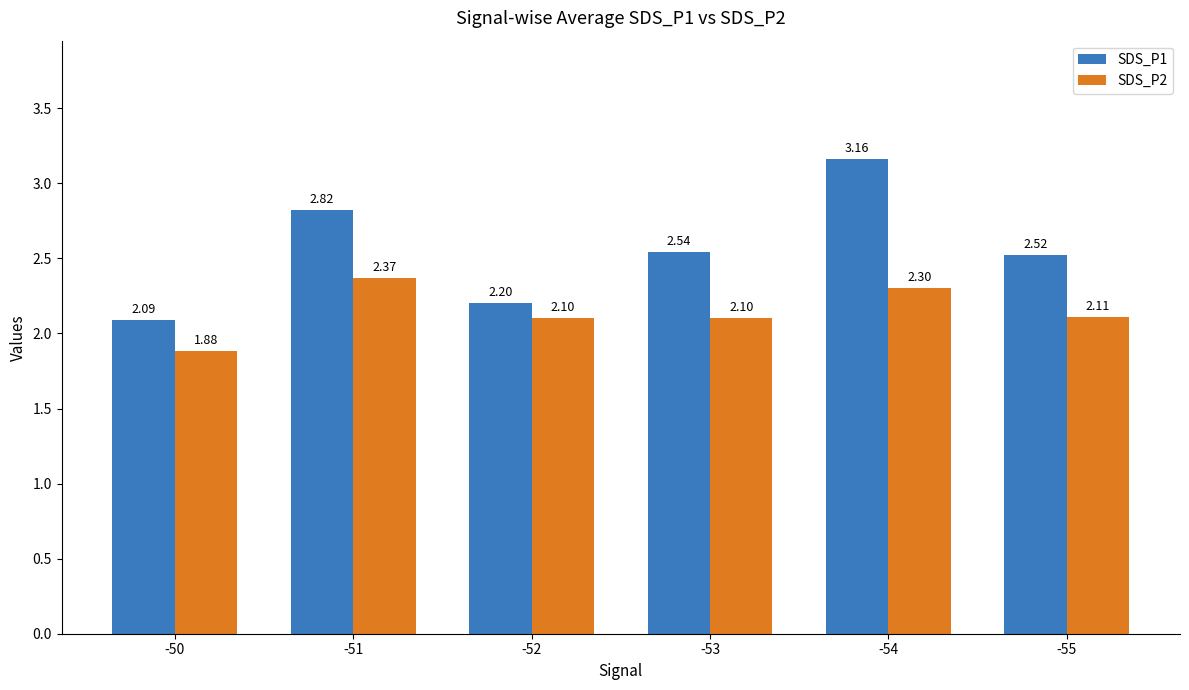

The SDS_P1 series shows 1.1 at -55. True or false?

False